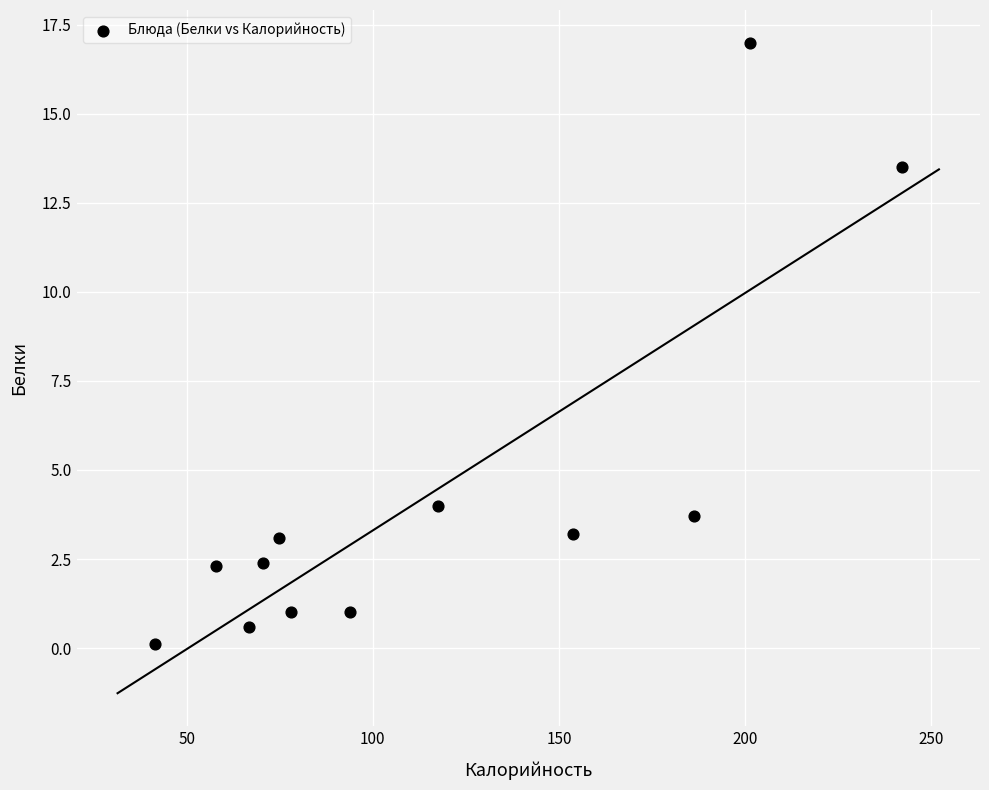

What is the average Y value?

4.3